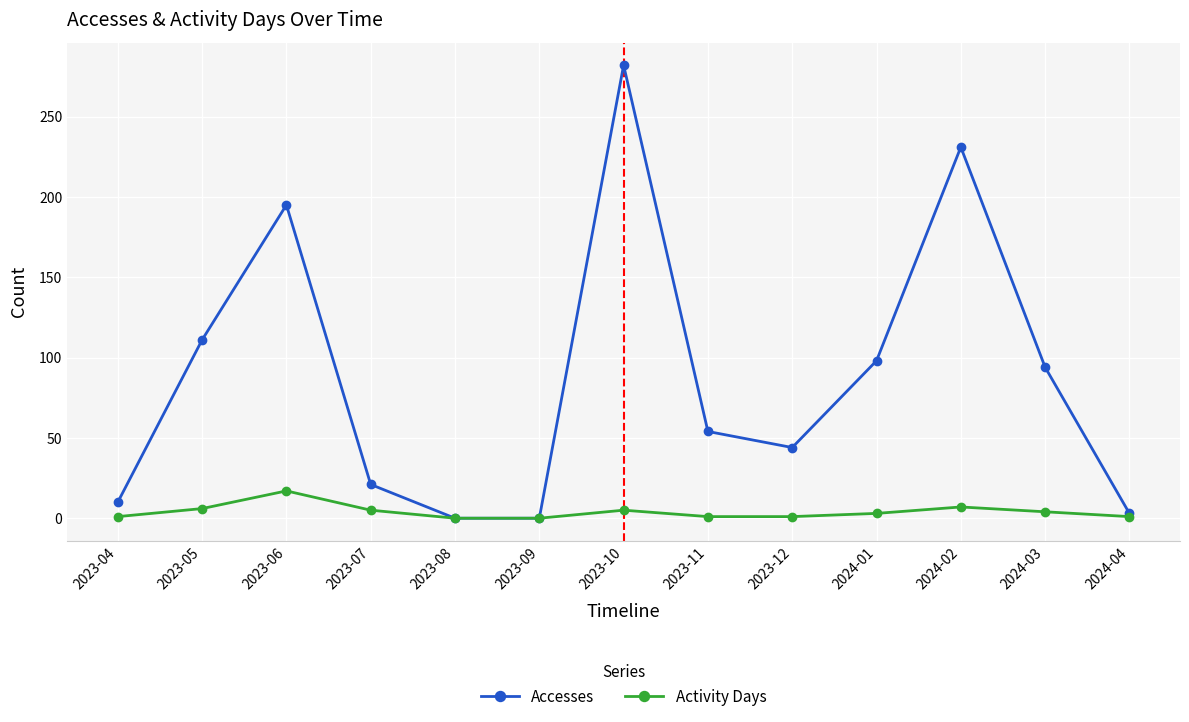

Rank the series at 2023-10 from lowest to highest value.

Activity Days, Accesses